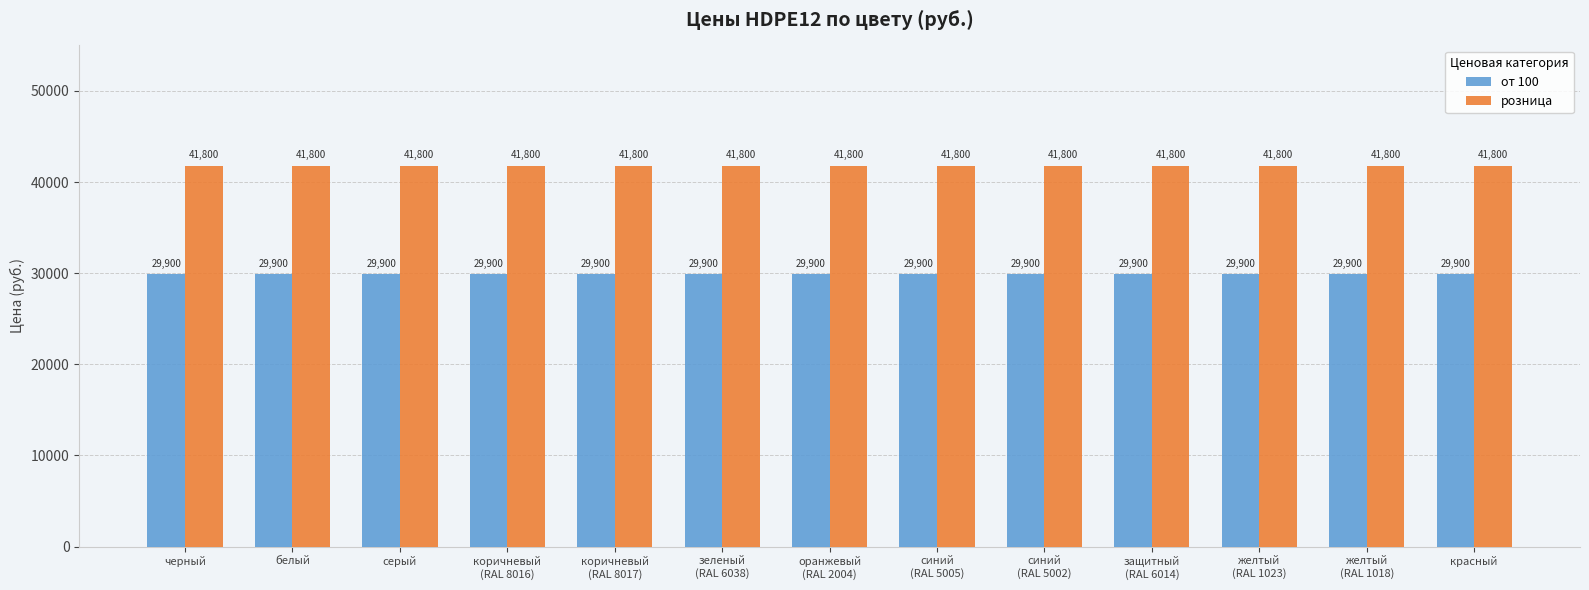

What is the average value of the розница series?

41800